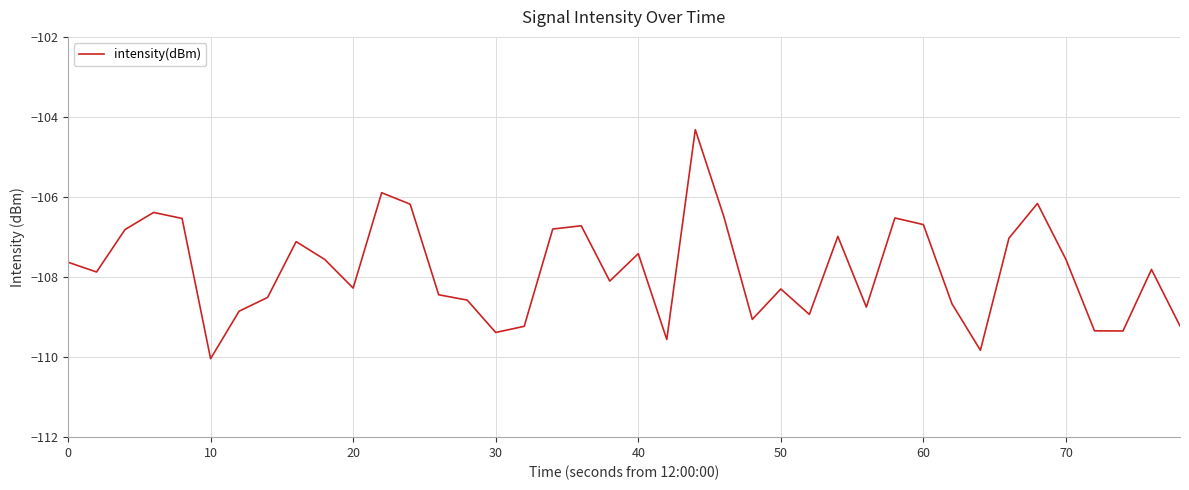

What is the smallest value displayed?

-110.0